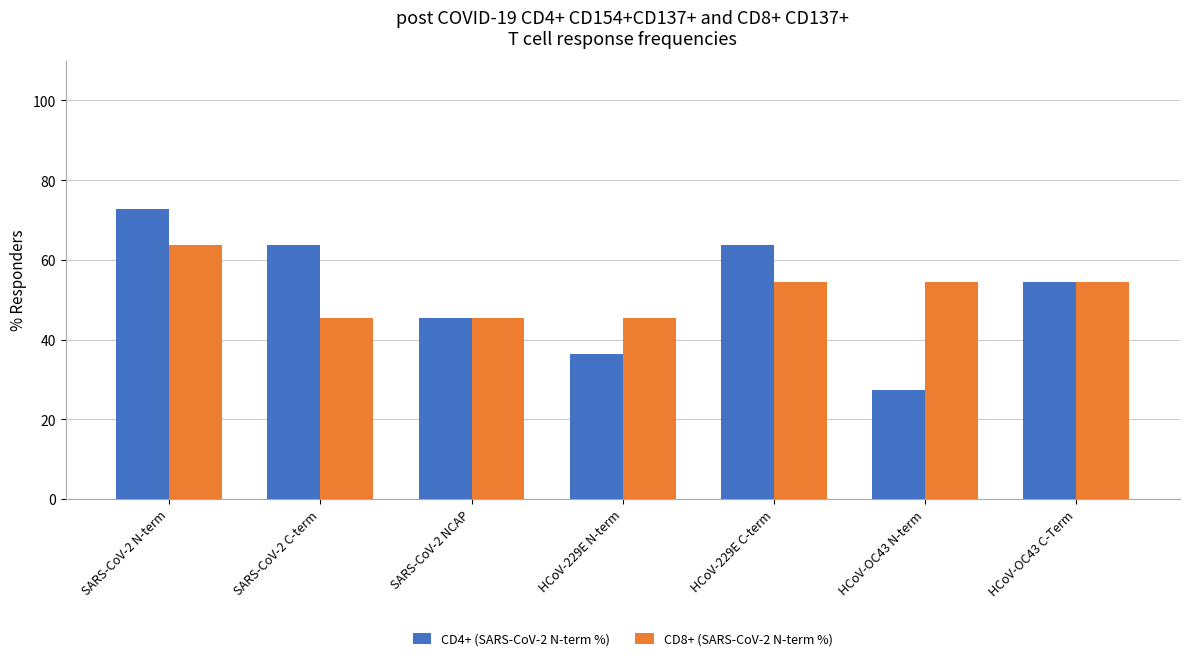

Which category has the lowest value across all series?

HCoV-OC43 N-term